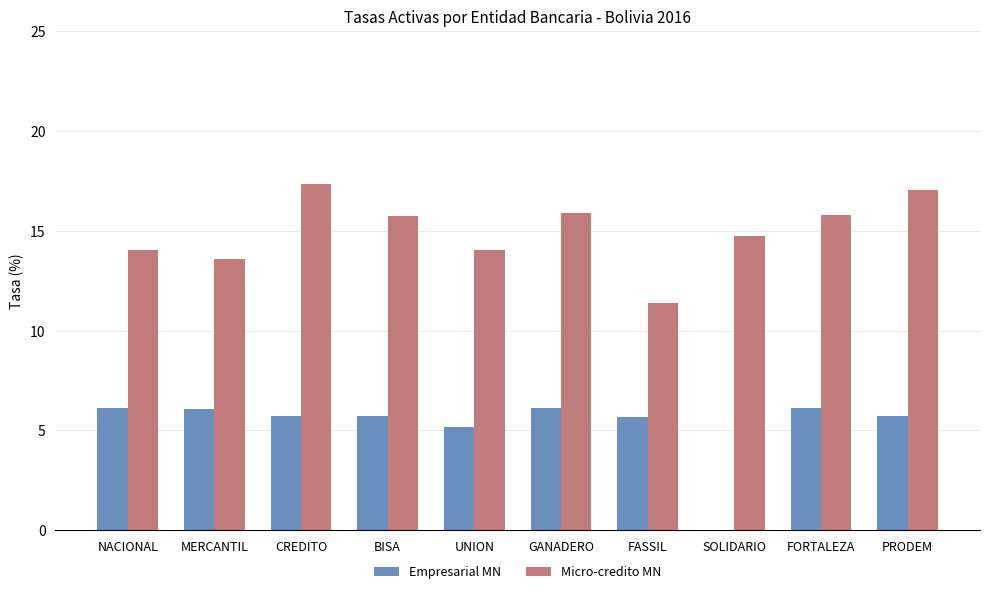

The Empresarial MN series shows 5.7 at BISA. True or false?

True